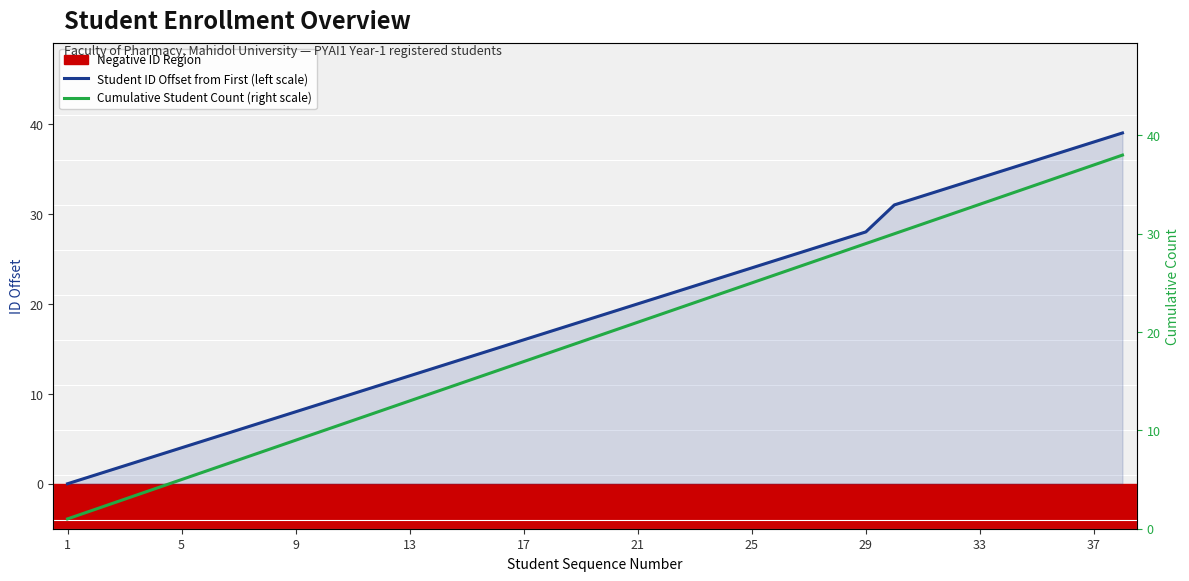

List the series in order of their peak value, highest first.

Student ID Offset from First (left scale), Cumulative Student Count (right scale)